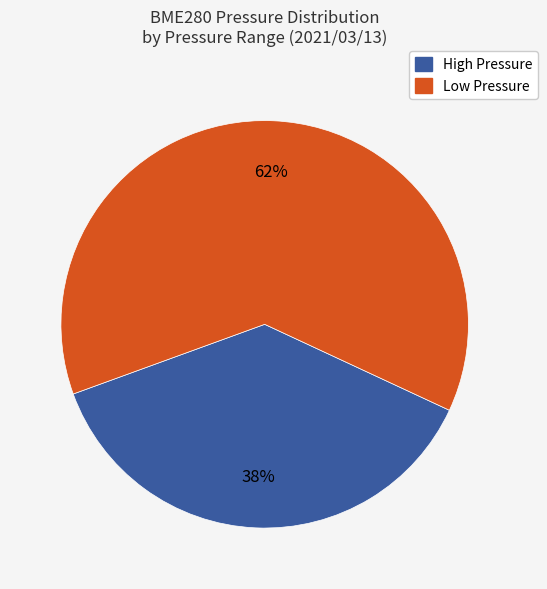

Rank the categories by value from lowest to highest.

High Pressure, Low Pressure